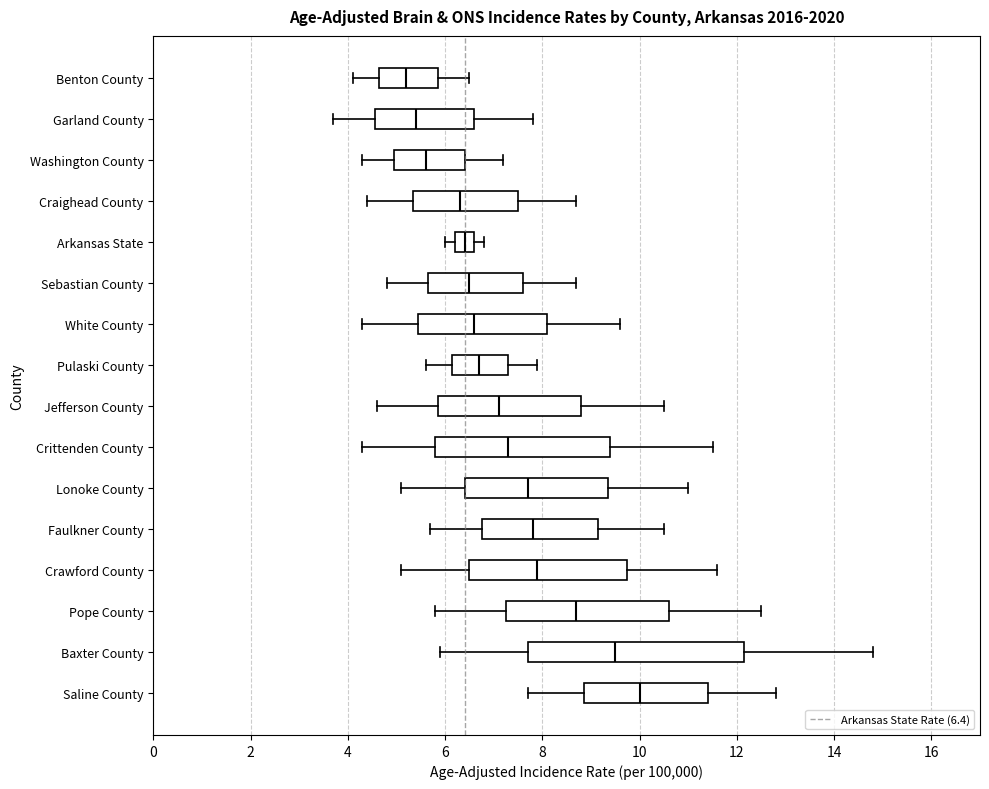

Where is the right edge of the box for Washington County on the x-axis? The values are not printed on the chart, so give them approximately, as read against the axis.

6.4